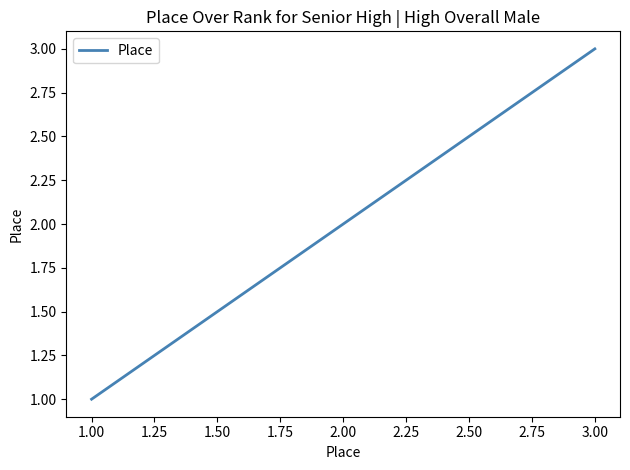

What is the maximum value shown in the chart?

3